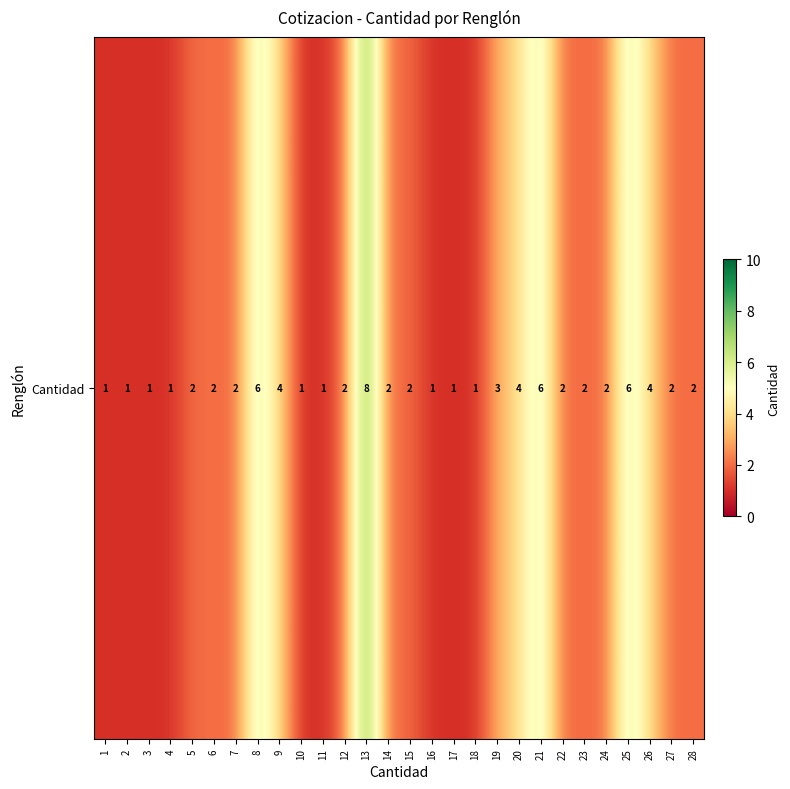

What is the difference between the maximum and minimum values?

7